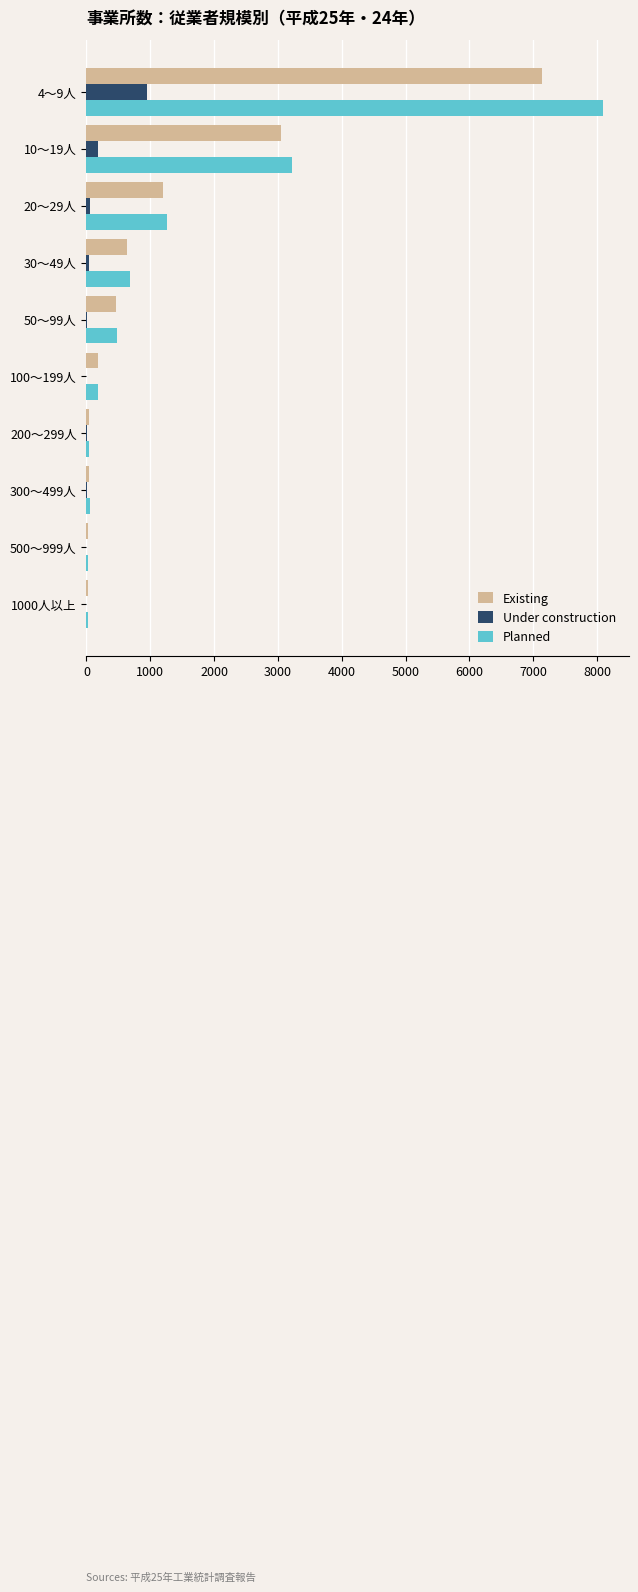

Which series has the widest spread of values?

Planned